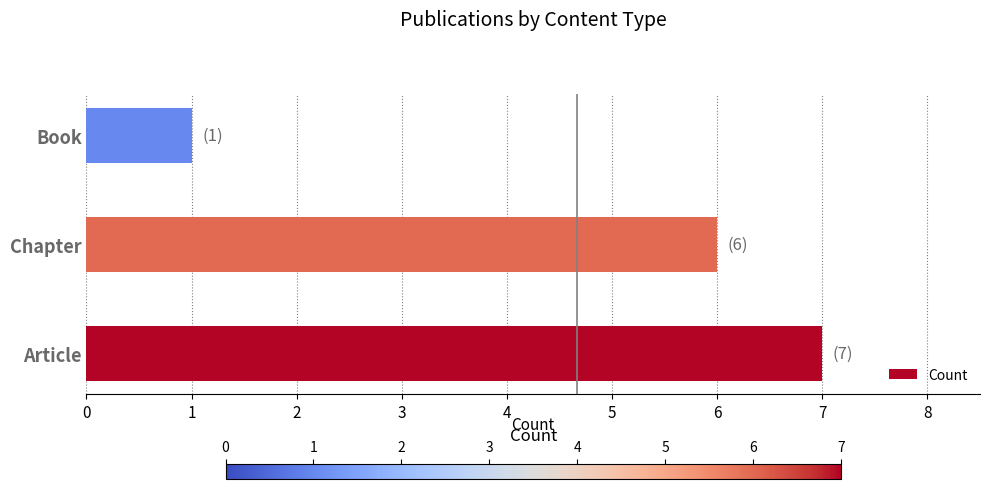

List the labels in order of value, largest first.

Article, Chapter, Book